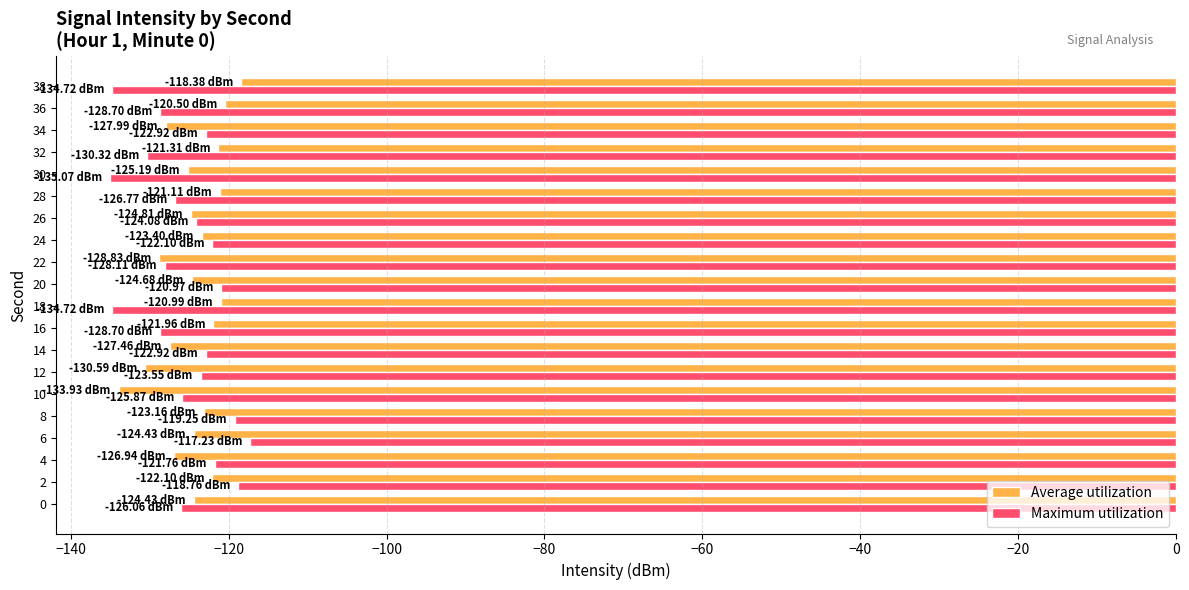

Rank the series at 14 from lowest to highest value.

Average utilization, Maximum utilization